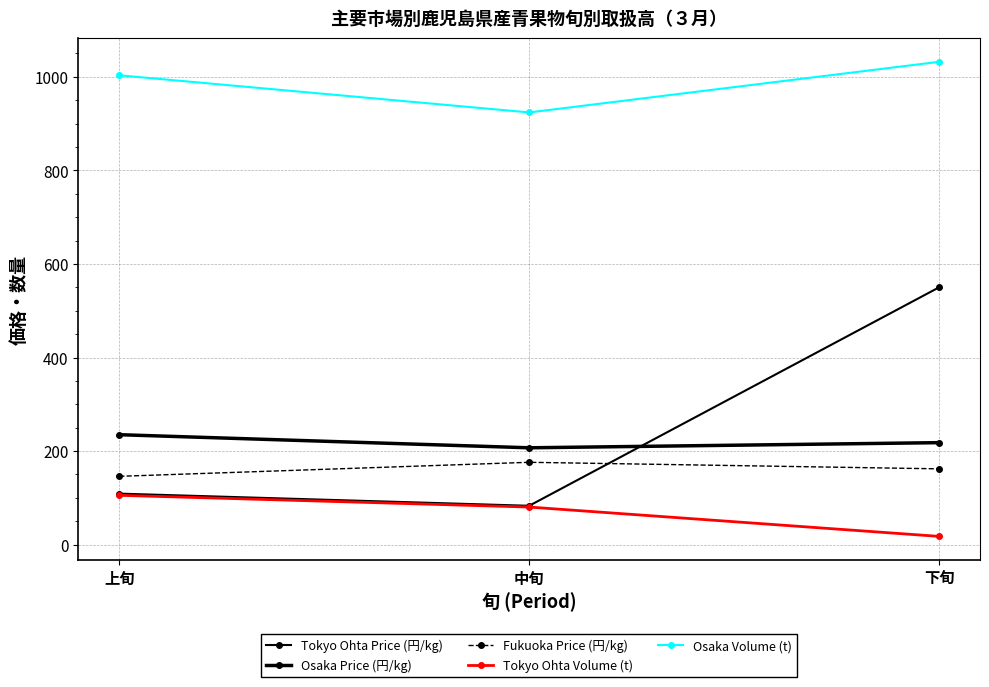

Which series changed the most between 上旬 and 中旬?

Osaka Volume (t)